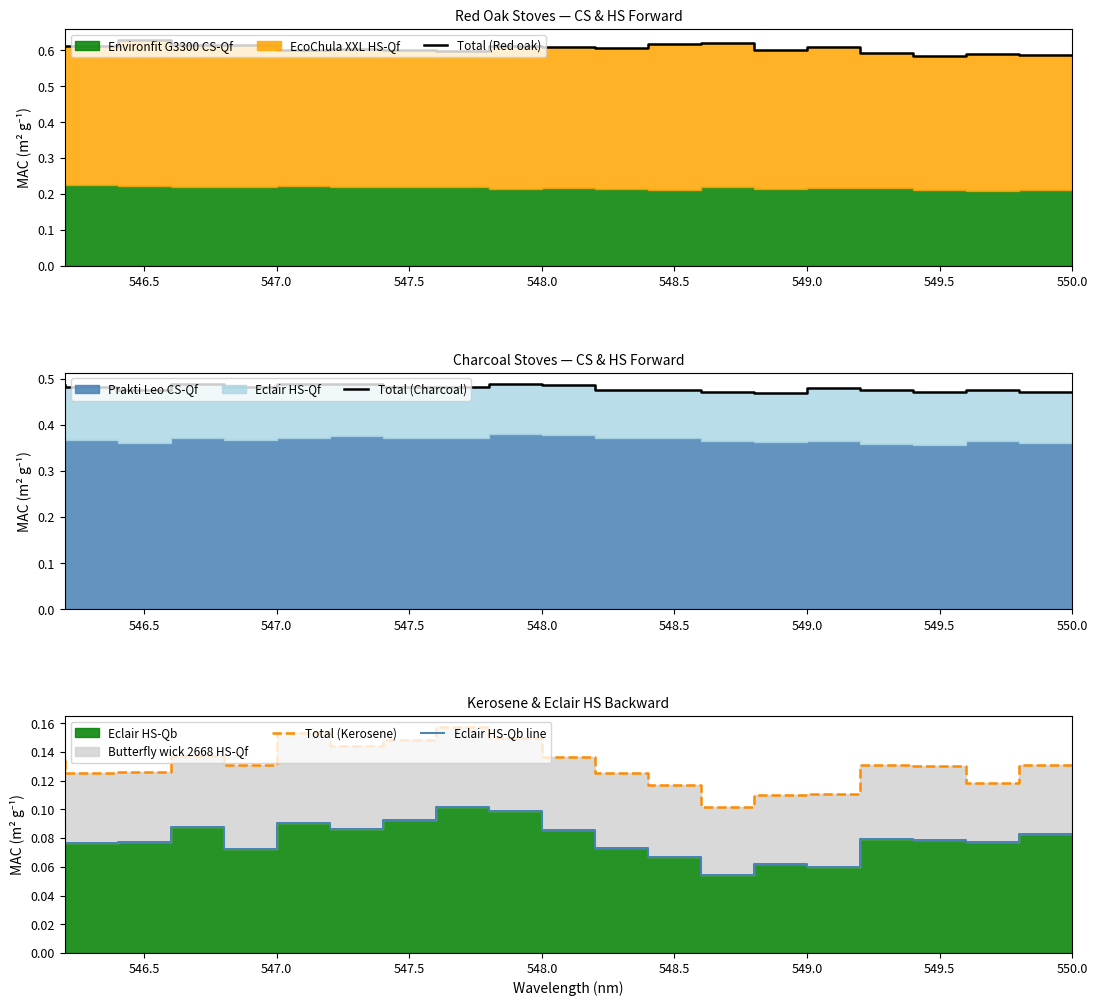

True or false: Total (Charcoal) has more than 2 interior local peaks.

True